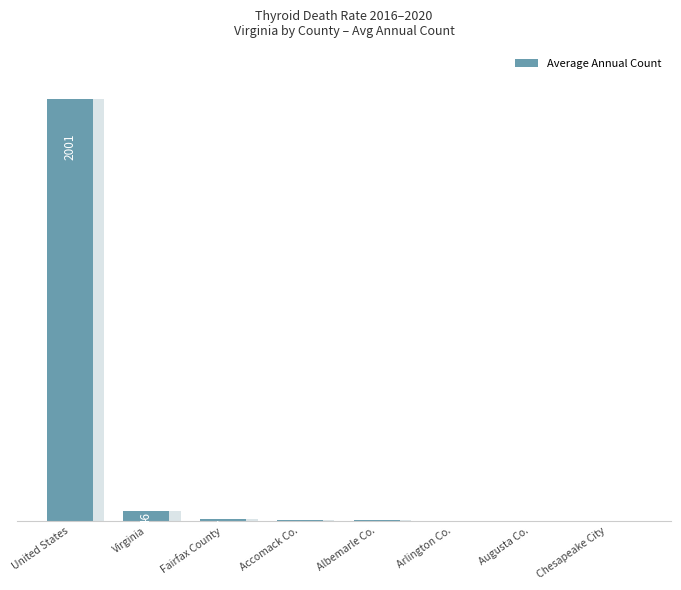

What is the change in value from Accomack Co. to Chesapeake City?

-2